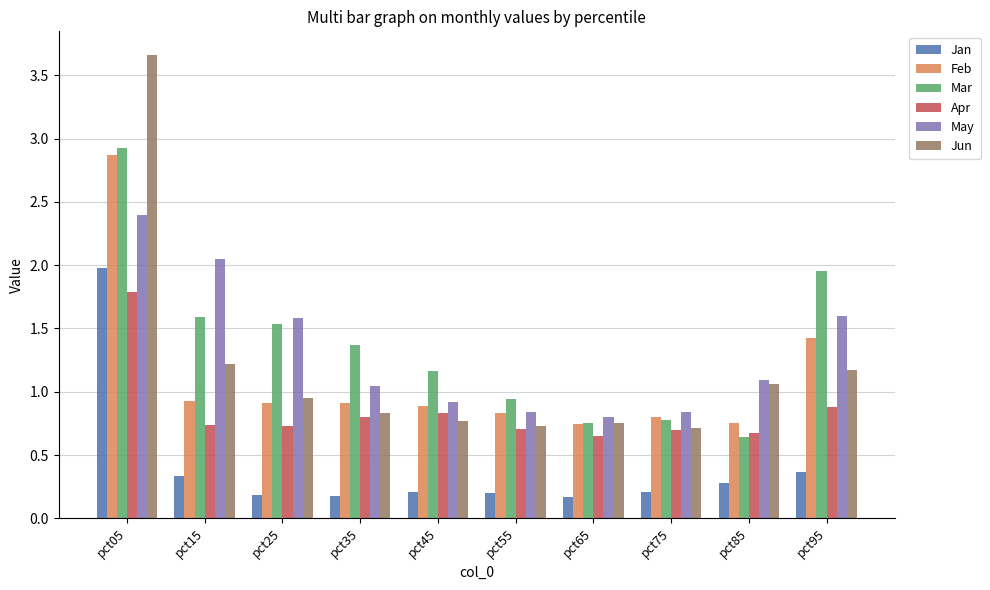

How many data points does each series have?

10